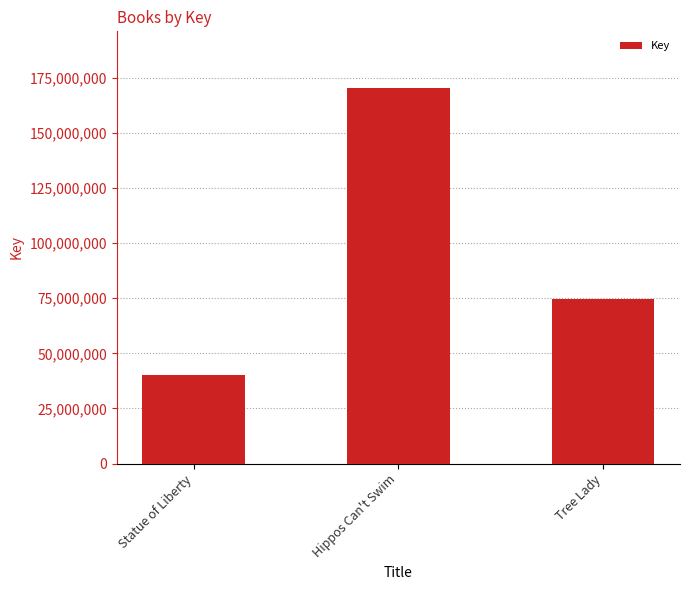

What is the change in value from Hippos Can't Swim to Tree Lady?

-95903924